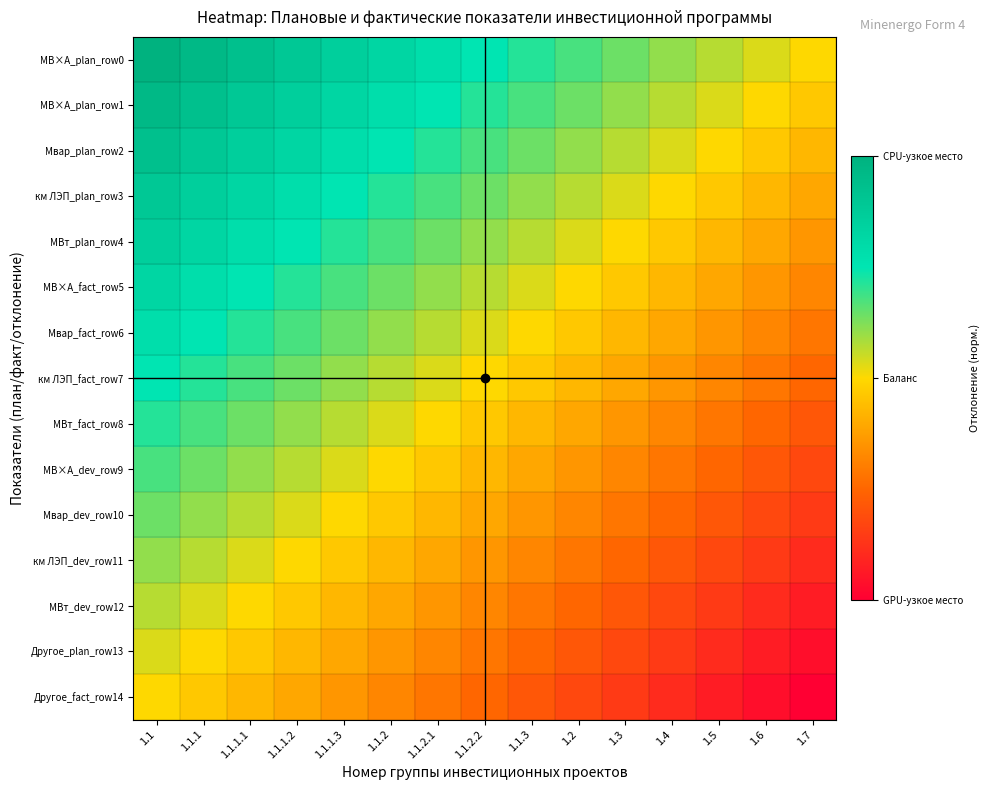

What is the difference between the highest and lowest values at 1.1.2?

0.5